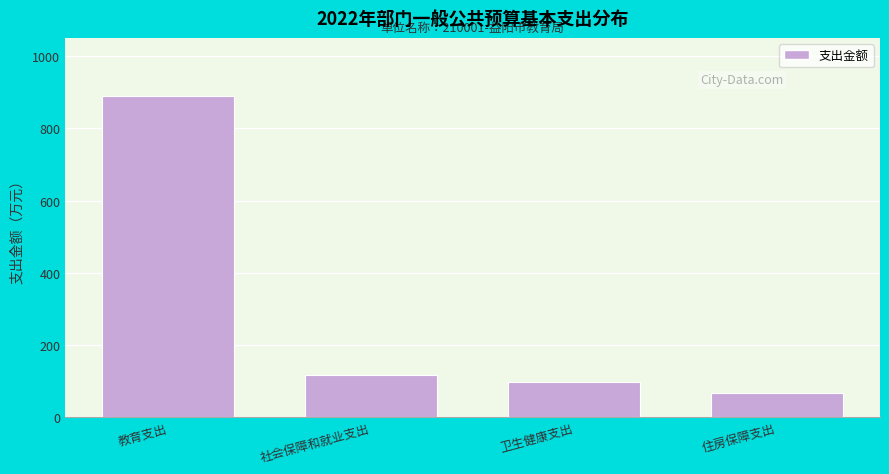

Reading left to right, list all the values displayed in this chart.

教育支出=889.7	社会保障和就业支出=116.9	卫生健康支出=98.1	住房保障支出=68.4